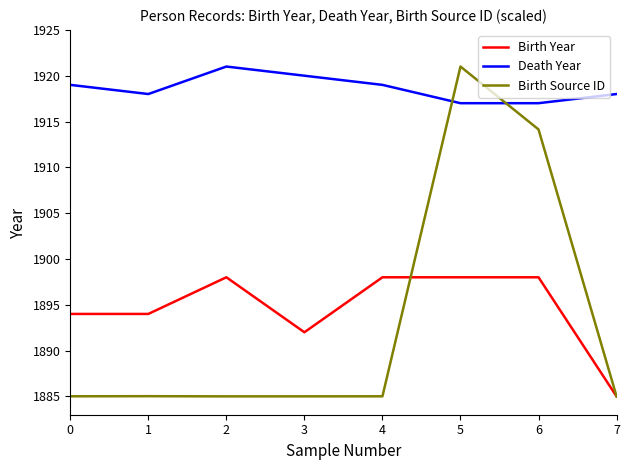

What are all the series names shown in the legend?

Birth Year, Death Year, Birth Source ID